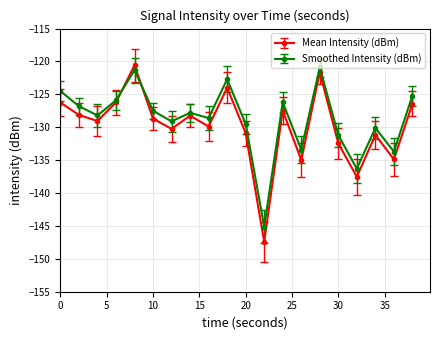

What is the minimum value shown in the chart?

-147.4